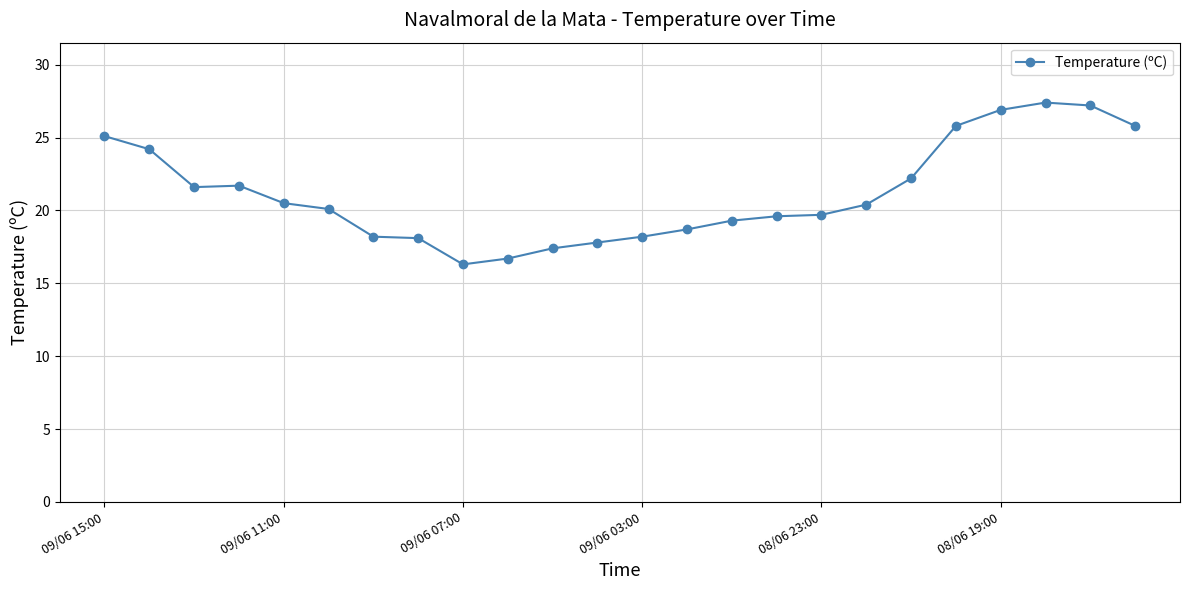

What is the difference between the maximum and minimum values?

11.1